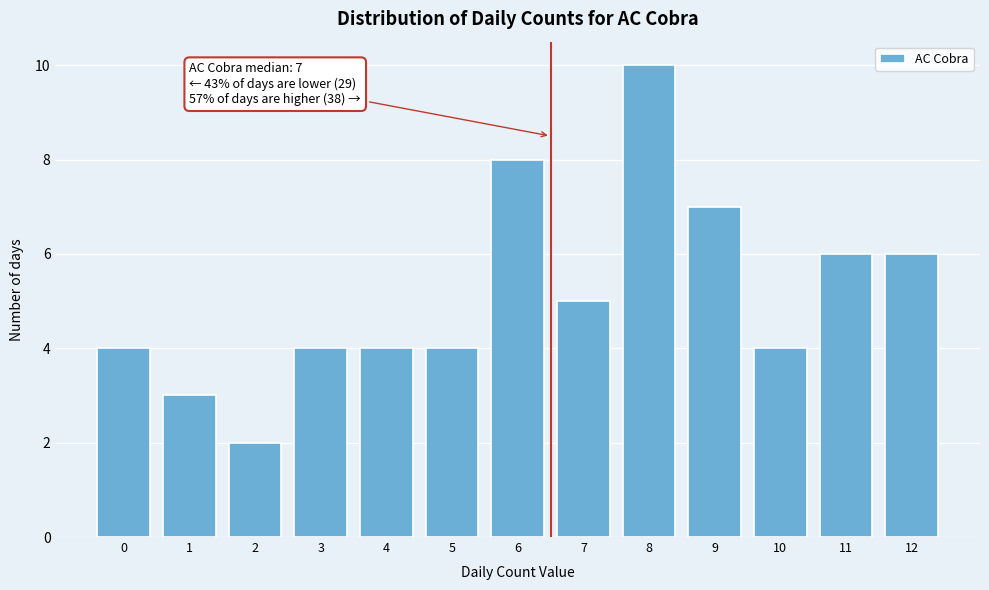

Reading left to right, transcribe all the data shown in this chart.

4	3	2	4	4	4	8	5	10	7	4	6	6